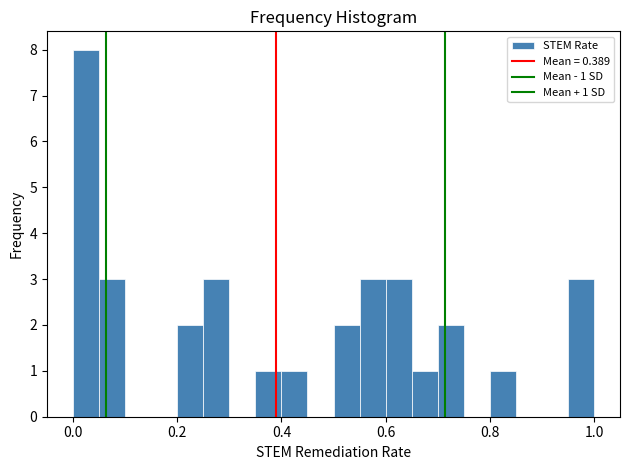

Around what value on the x-axis is the tallest bar? Give the approximate position of its centre, as read against the axis.

0.02